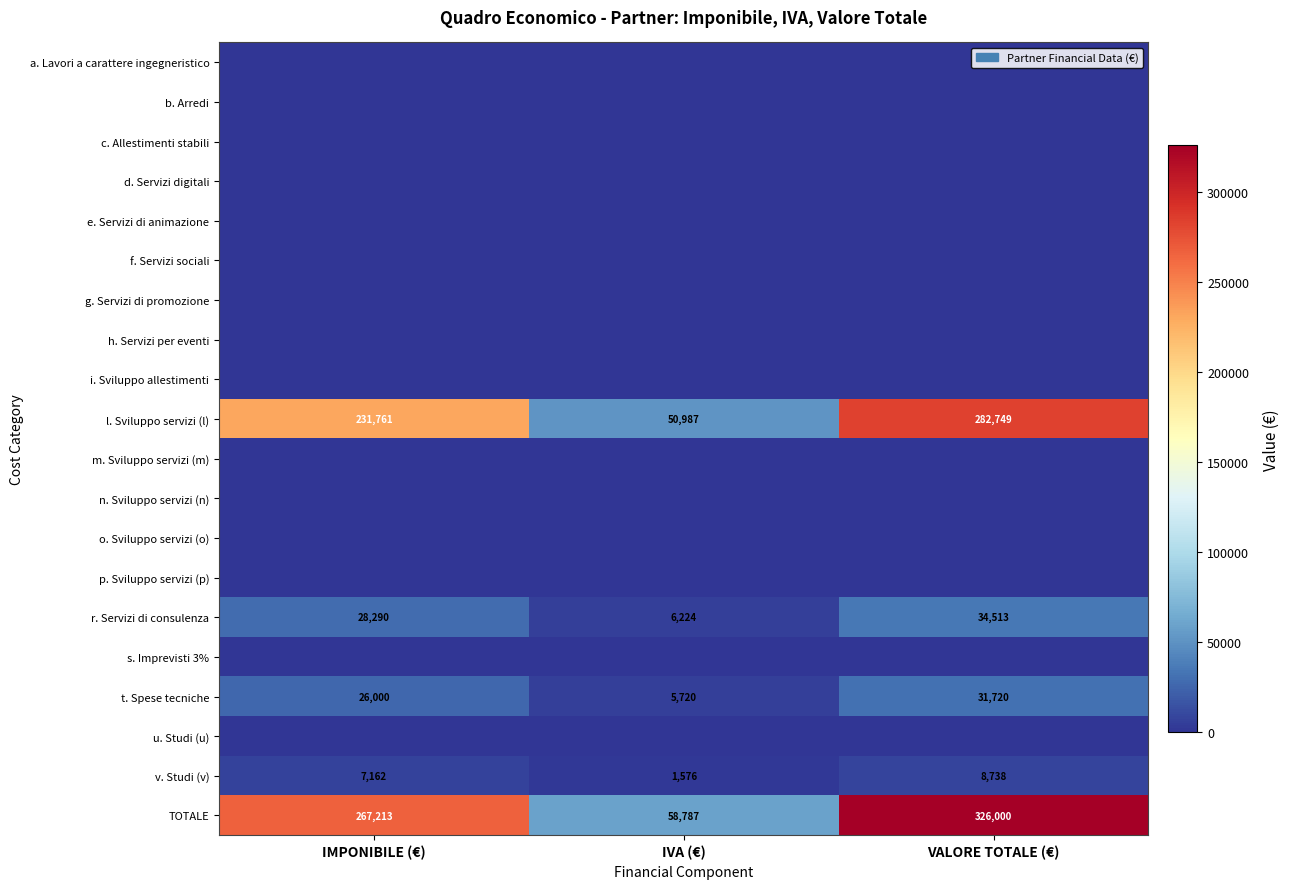

What is the average value of the t. Spese tecniche series?

21147